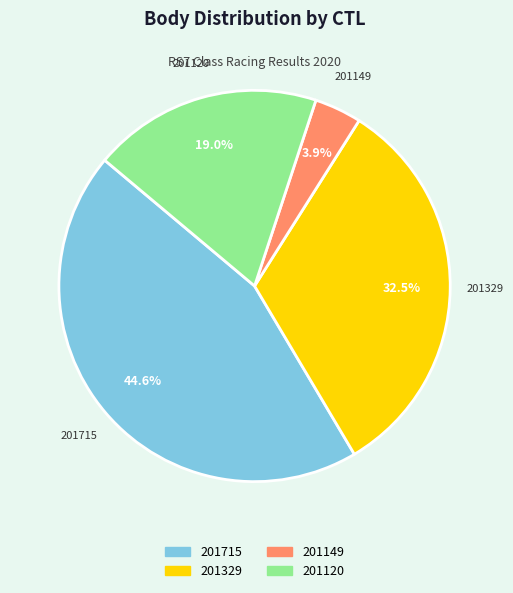

How many slices are in this pie chart?

4